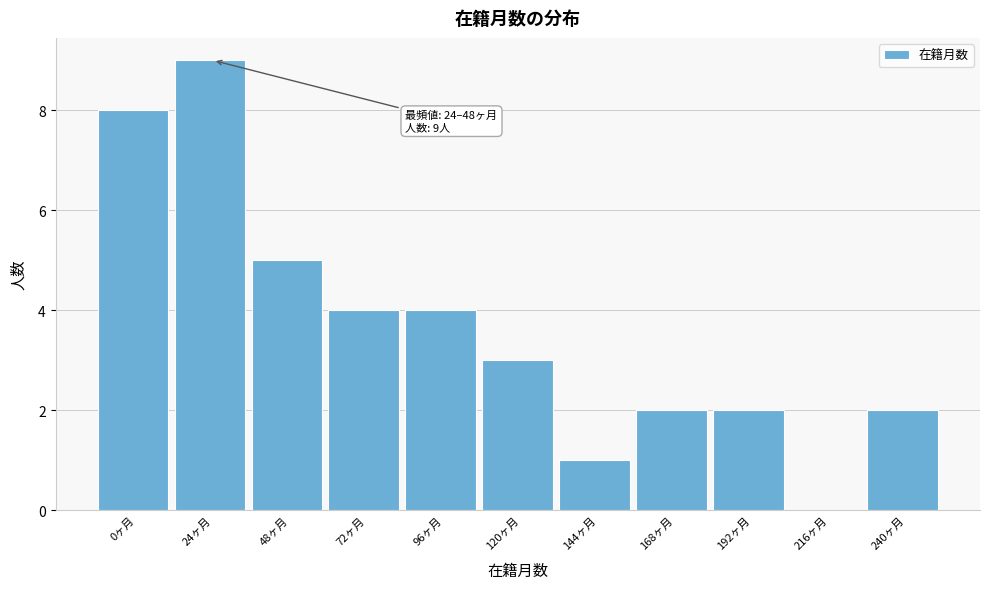

Reading left to right, list all the values displayed in this chart.

0ヶ月=8	24ヶ月=9	48ヶ月=5	72ヶ月=4	96ヶ月=4	120ヶ月=3	144ヶ月=1	168ヶ月=2	192ヶ月=2	216ヶ月=0	240ヶ月=2